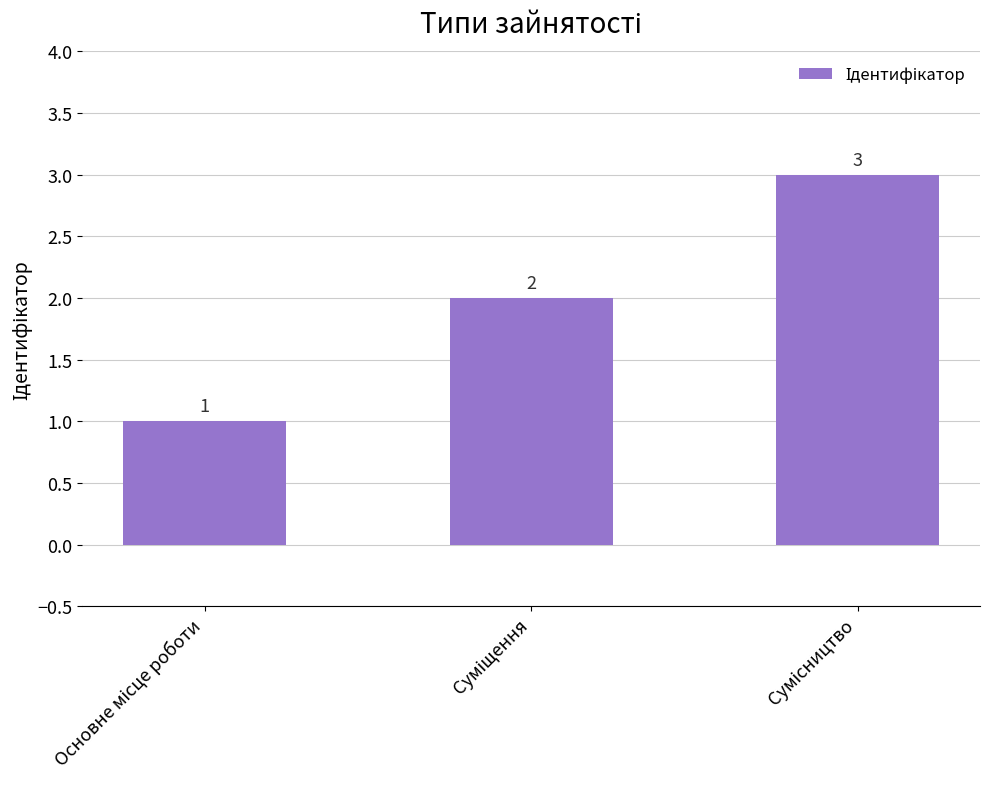

How many values are between 1 and 3?

3